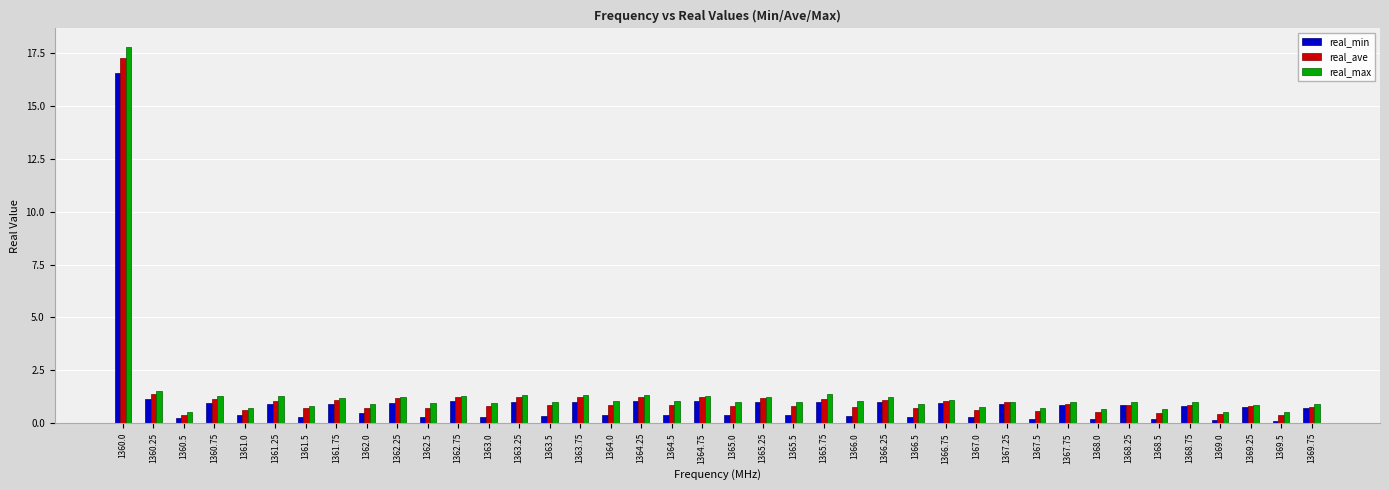

Which label corresponds to the largest value in the chart?

1360.0